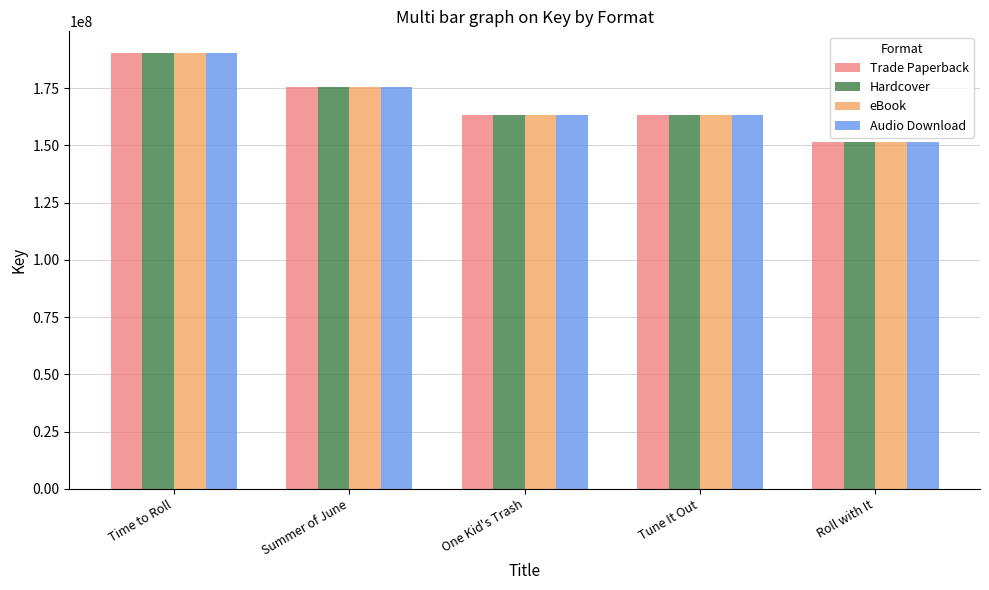

What is the difference between the Hardcover values at Tune It Out and Time to Roll?

26902249